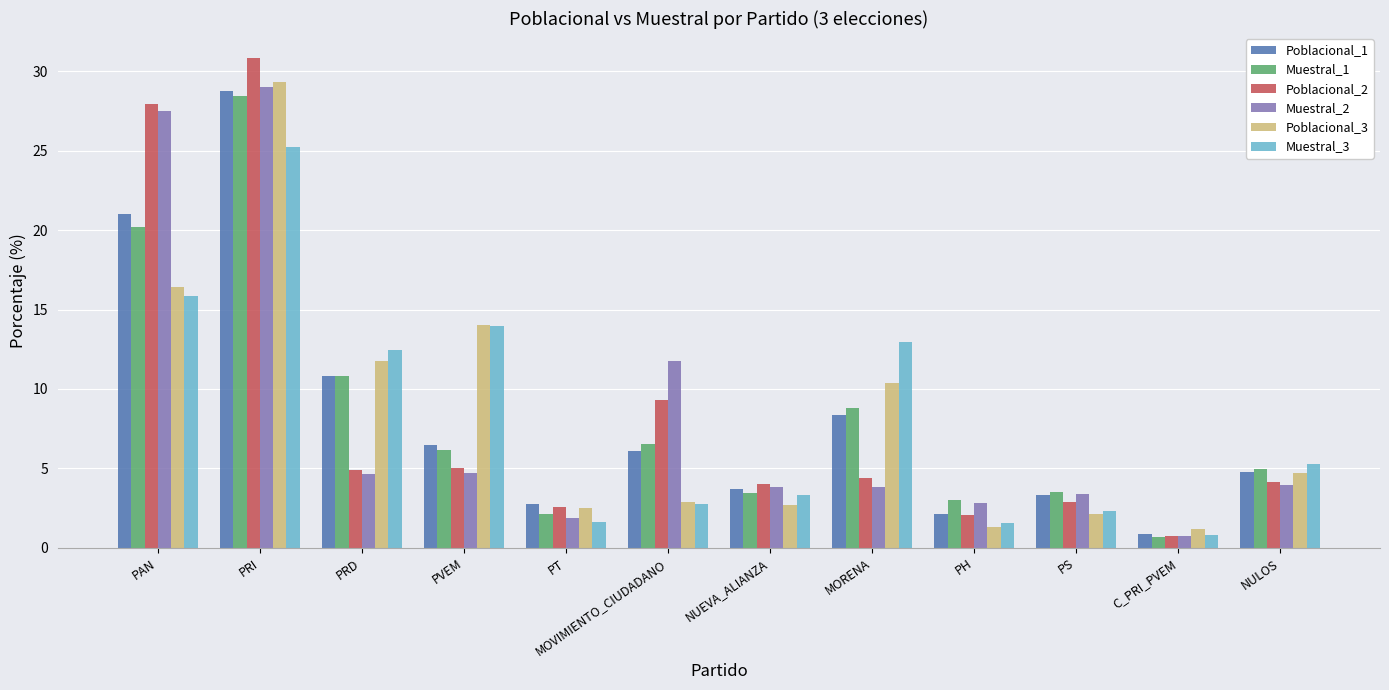

Which series has the widest spread of values?

Poblacional_2